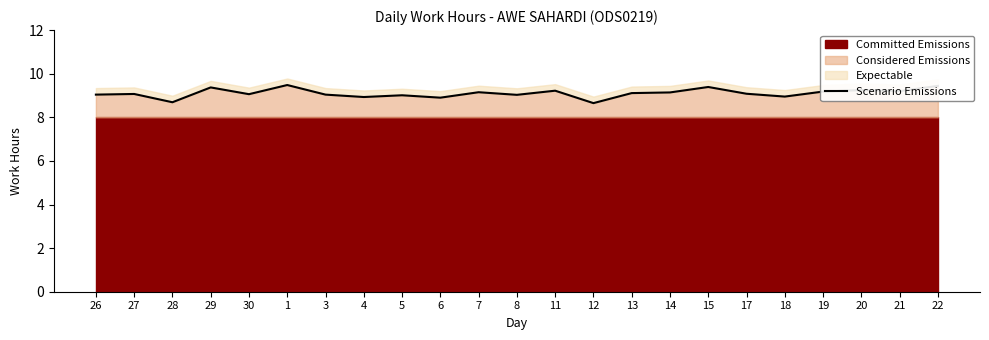

How many points are higher than both their immediate neighbors (excluding endpoints)?

8